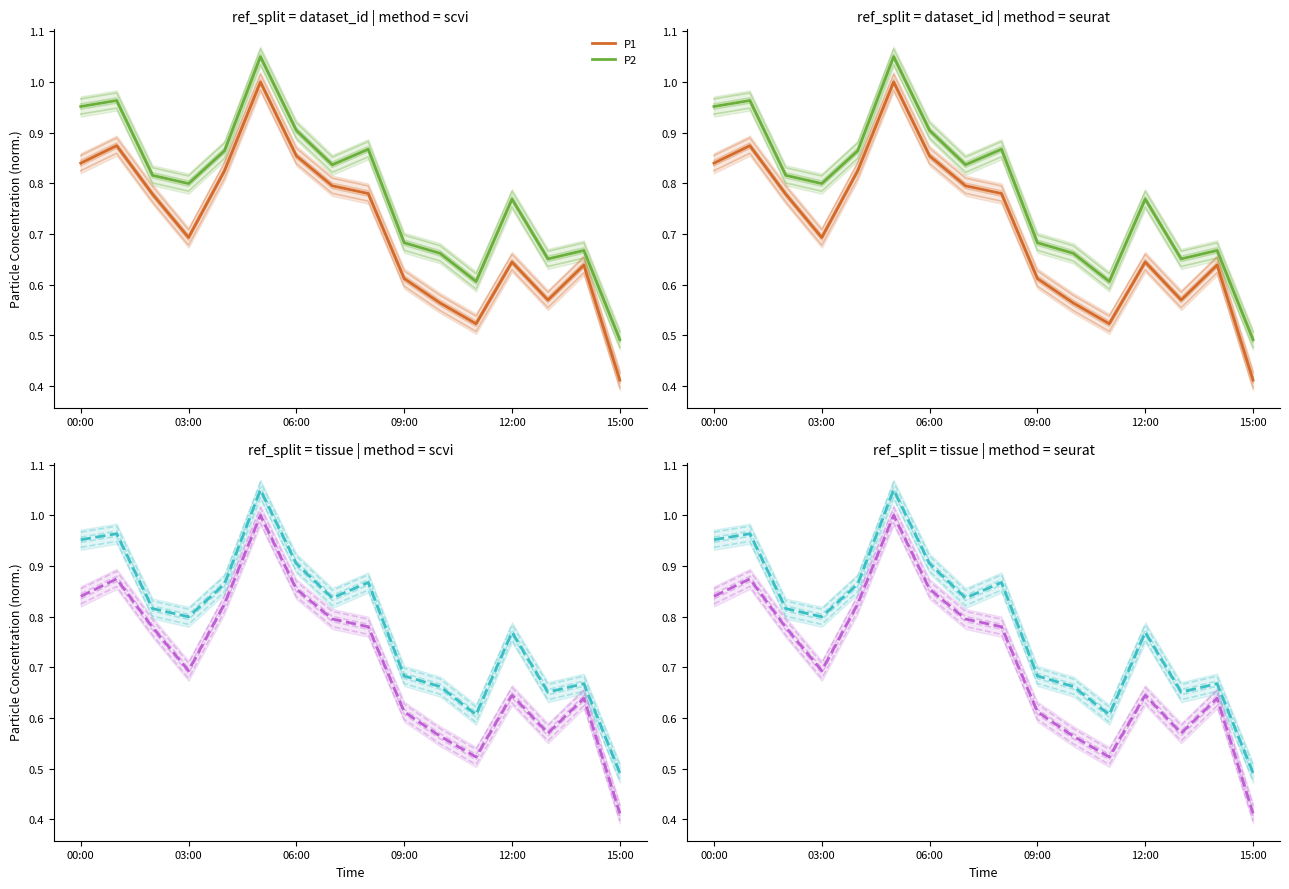

What are all the series names shown in the legend?

P1, P2